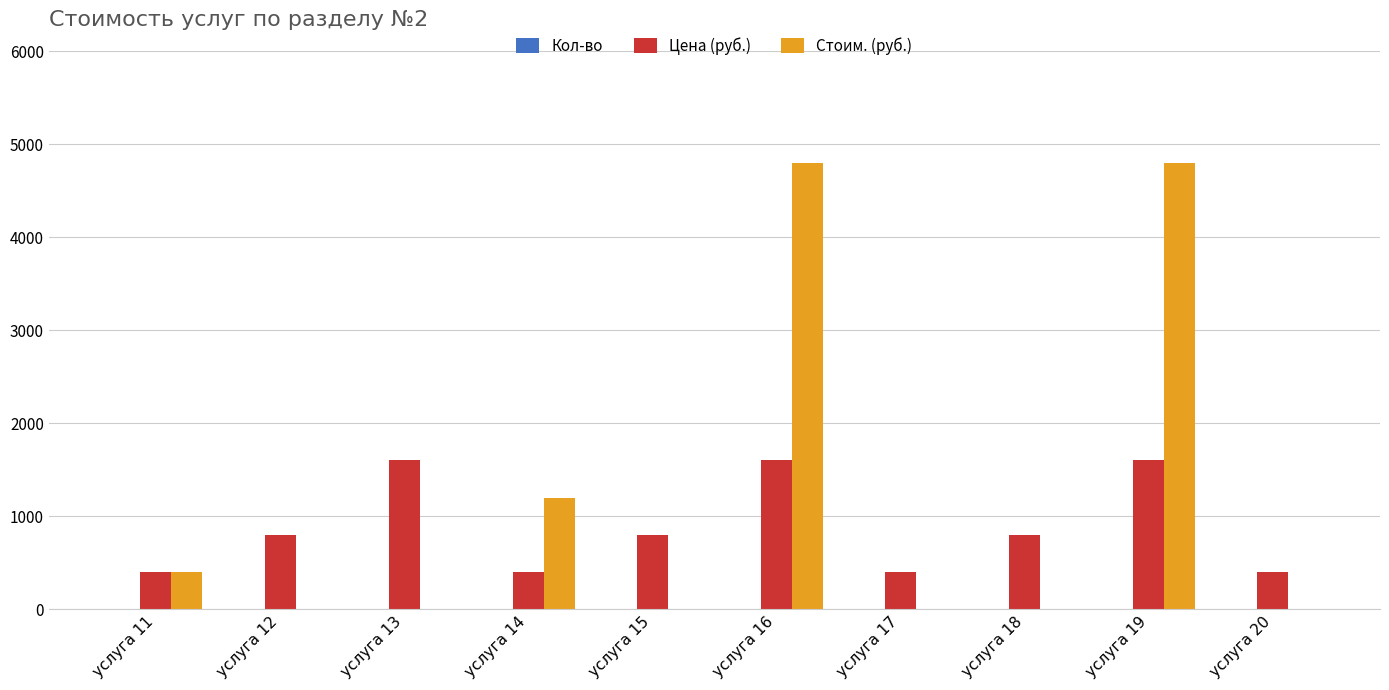

Between услуга 11 and услуга 19, which series saw the biggest shift?

Стоим. (руб.)